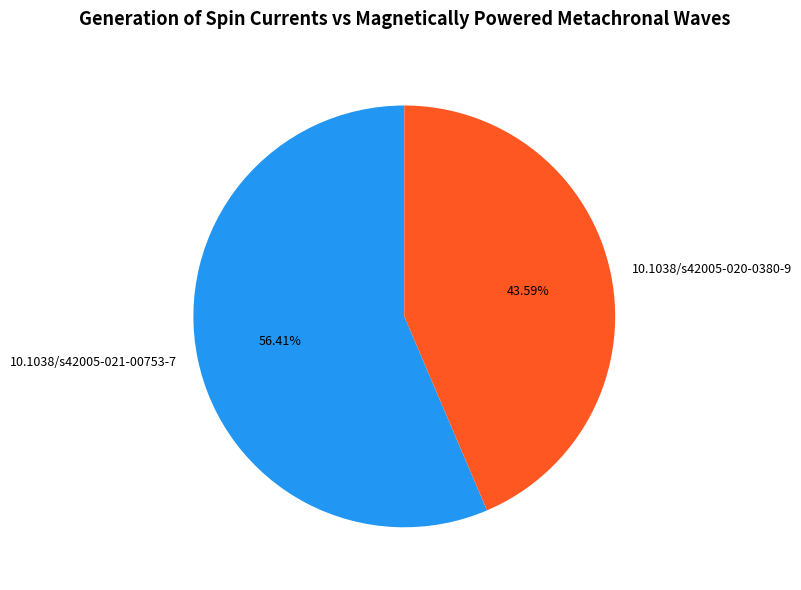

What is the smallest slice in the pie chart?

10.1038/s42005-020-0380-9